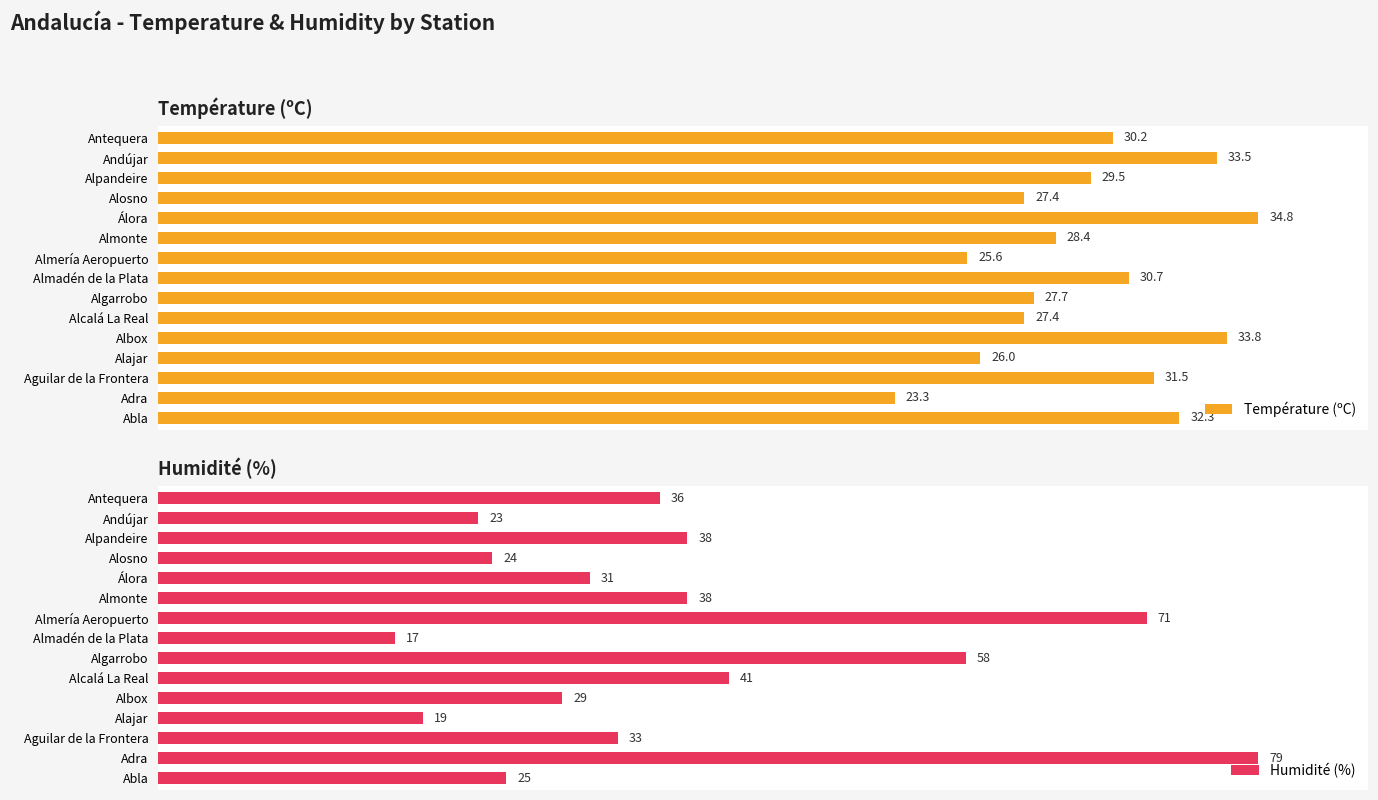

Does the chart contain any negative values?

No